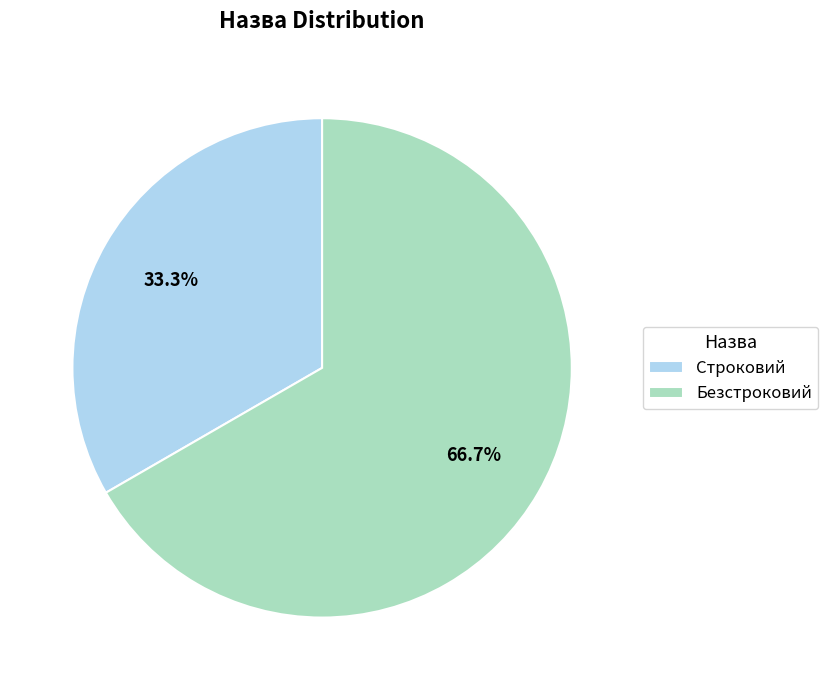

To the nearest percent, what is the difference between the largest and smallest slice percentages?

33%